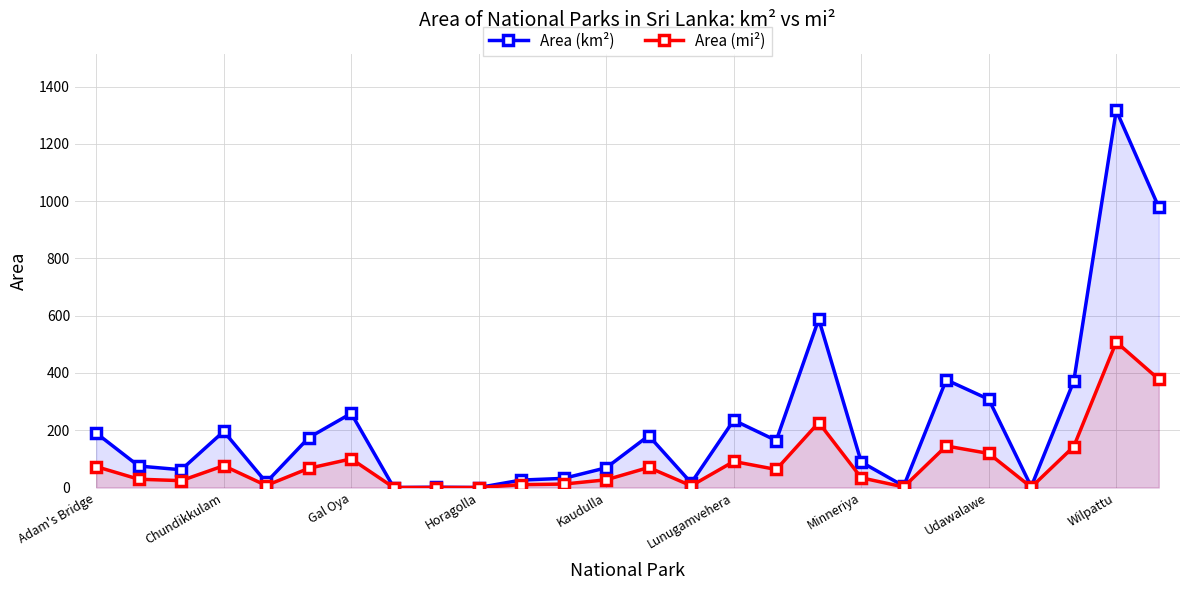

Where is Area (mi²) nearest to the value 254?

17